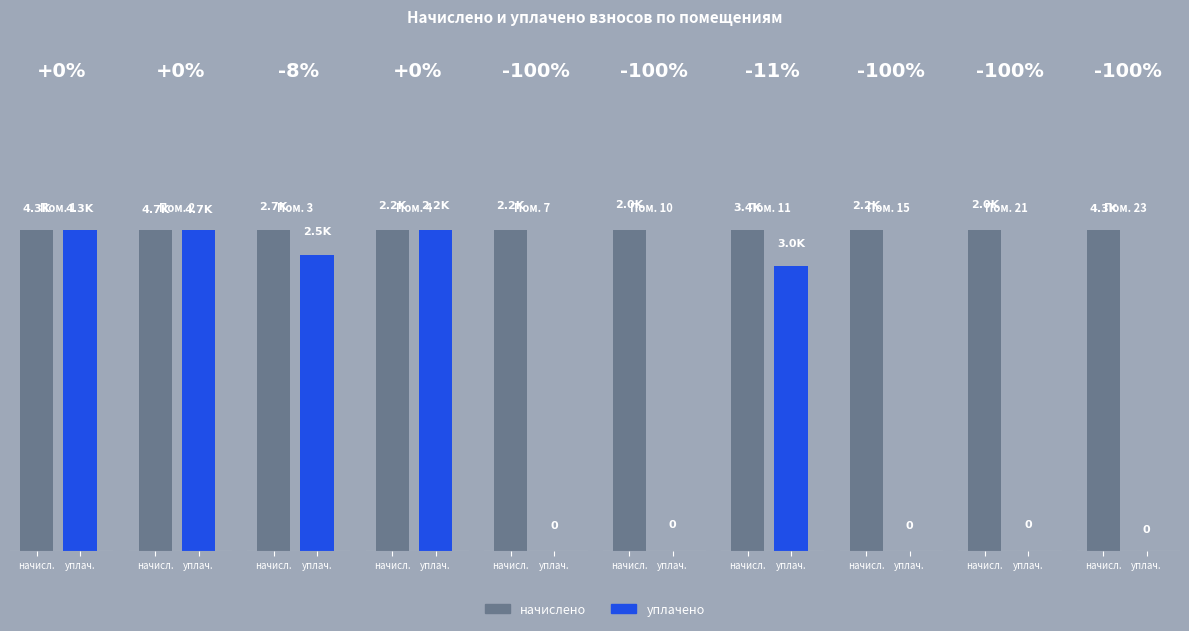

True or false: начислено has a value of 972.5 at 8.

False